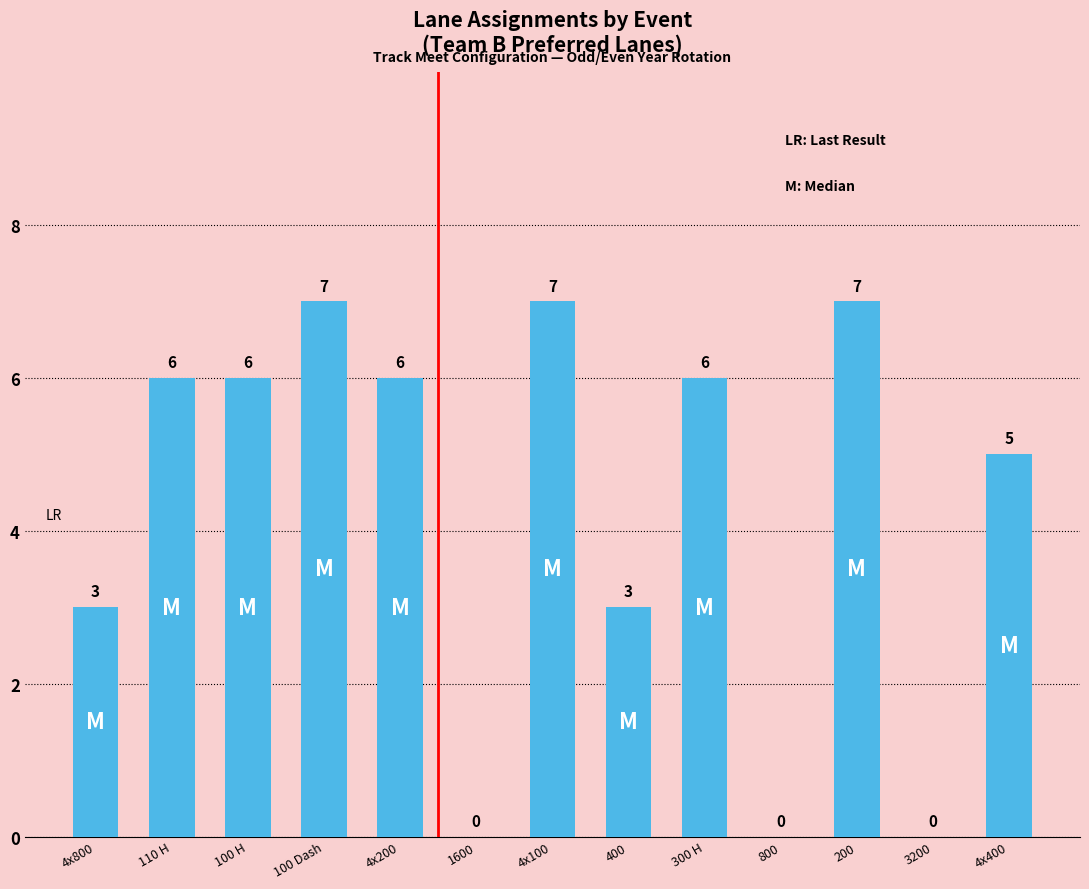

What is the sum of the values at 4x100 and 400?

10